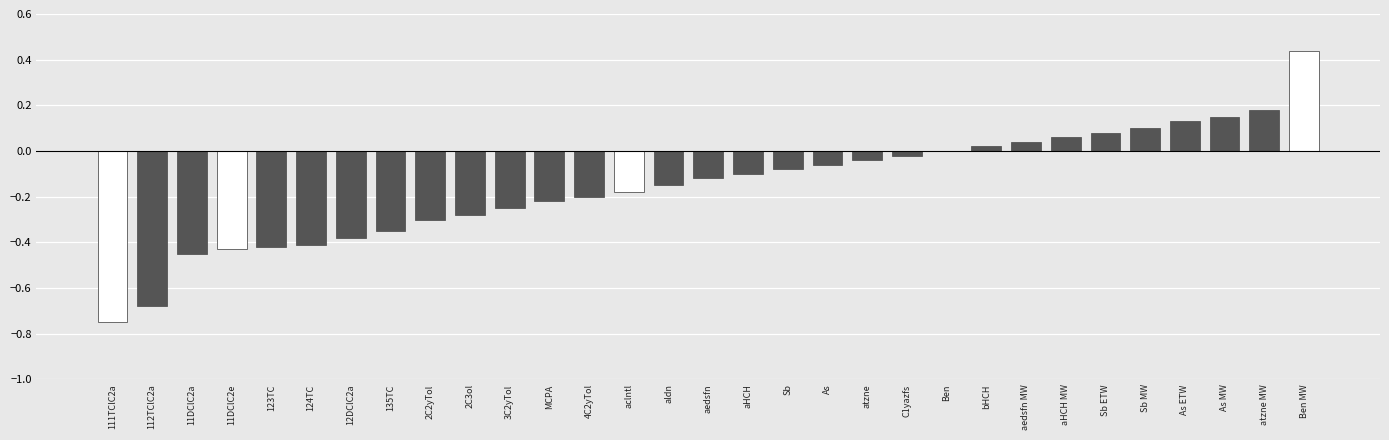

Which category has the highest value across all series?

Ben MW